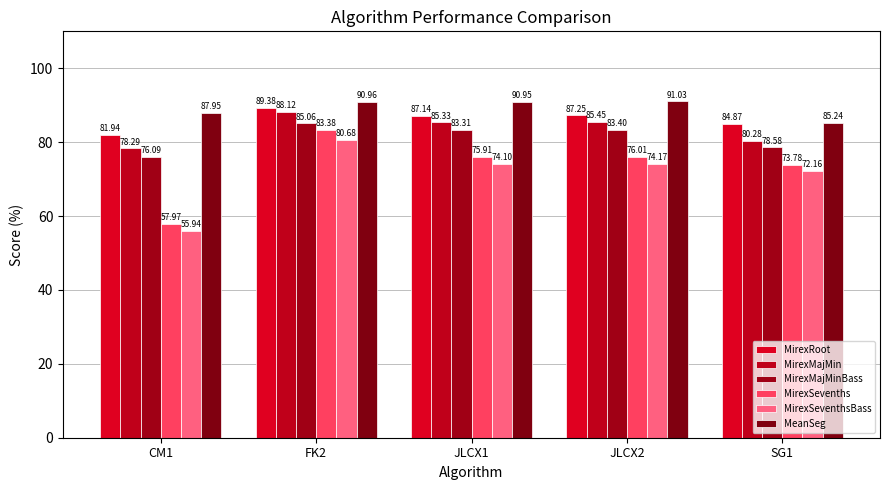

How many data points in MirexSeventhsBass are above 74?

3